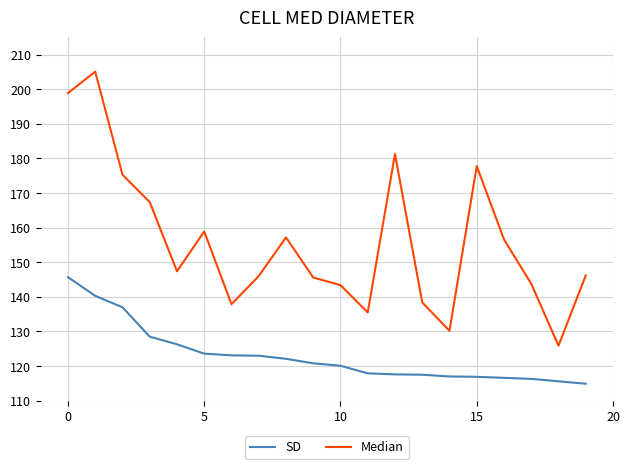

Which series has the largest total across all categories?

Median